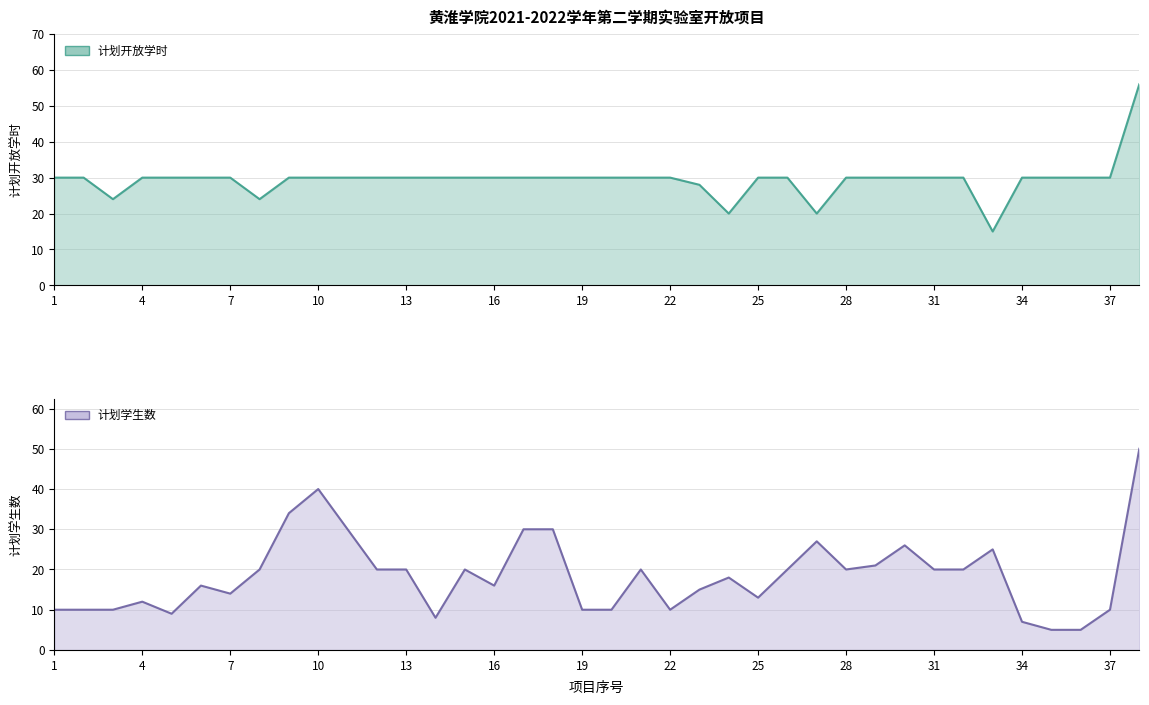

What is the difference between the maximum and minimum values in the 计划学生数 series?

45